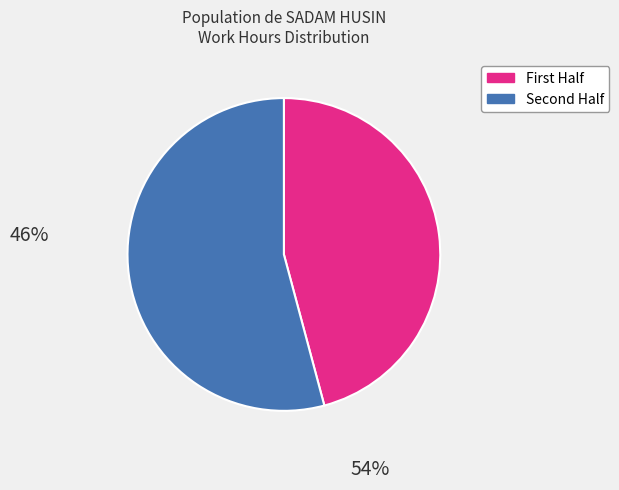

Is there any slice that represents more than half of the pie?

Yes